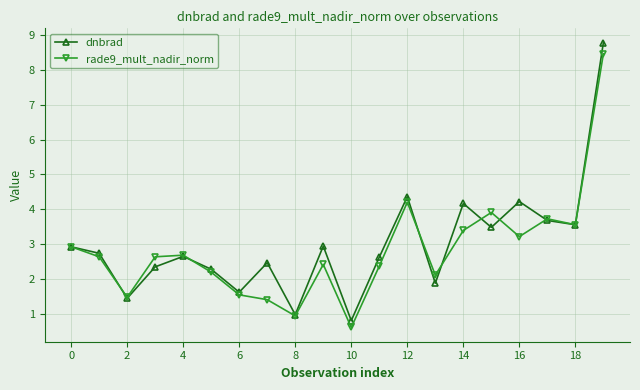

Which series has the widest spread of values?

dnbrad